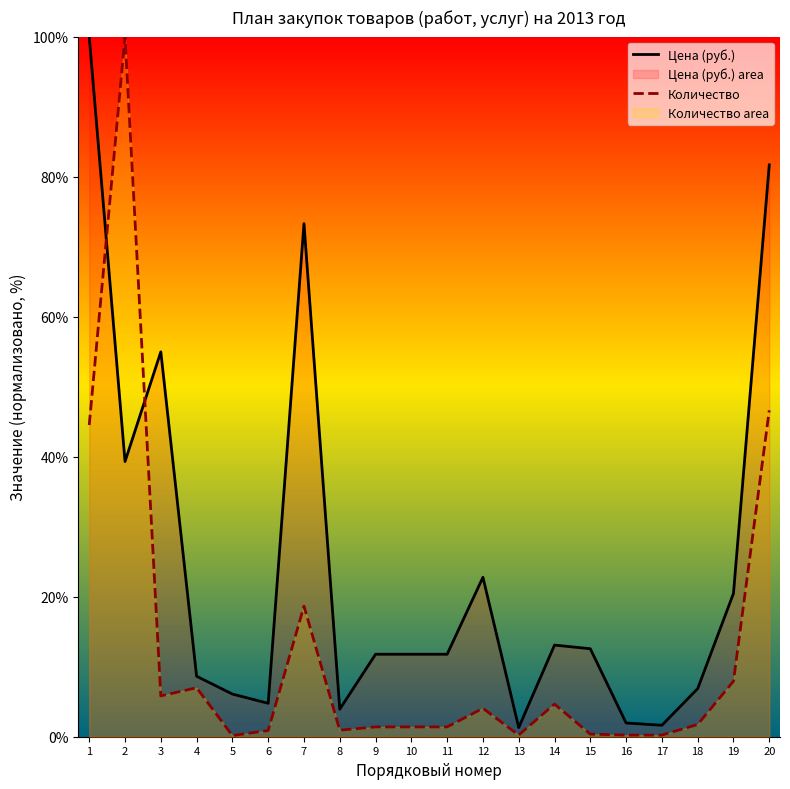

At which label does Количество first exceed 1?

1